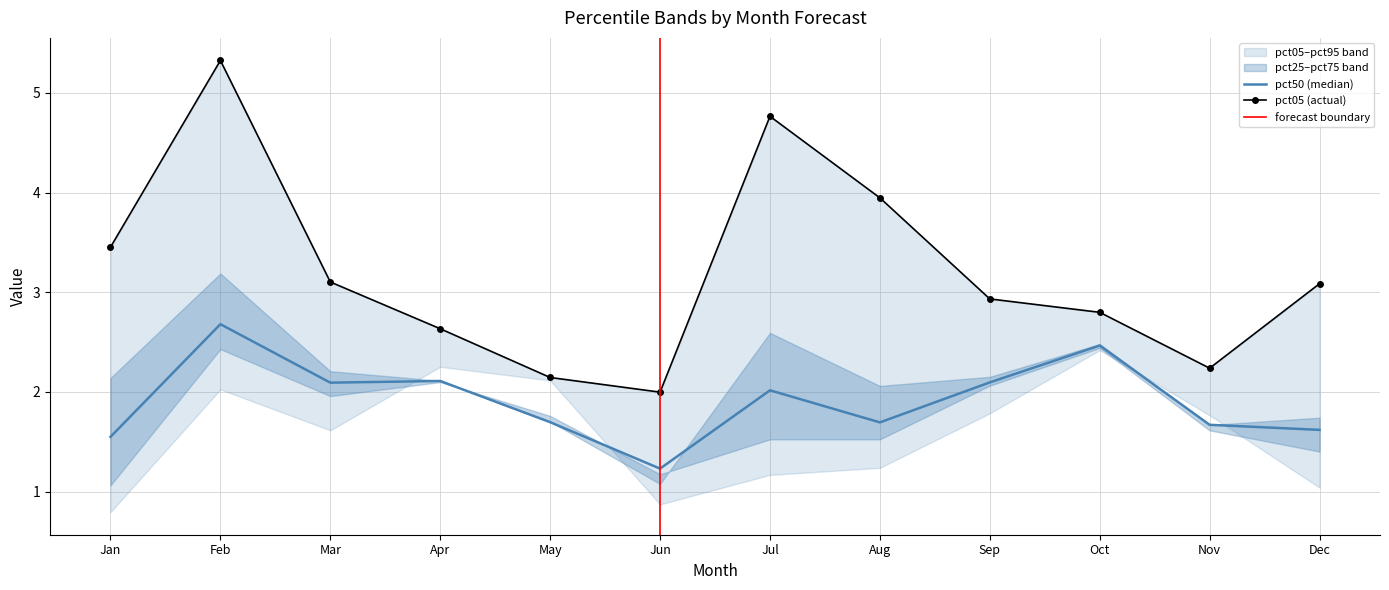

What is the spread (max minus min) of values at Sep?

1.1